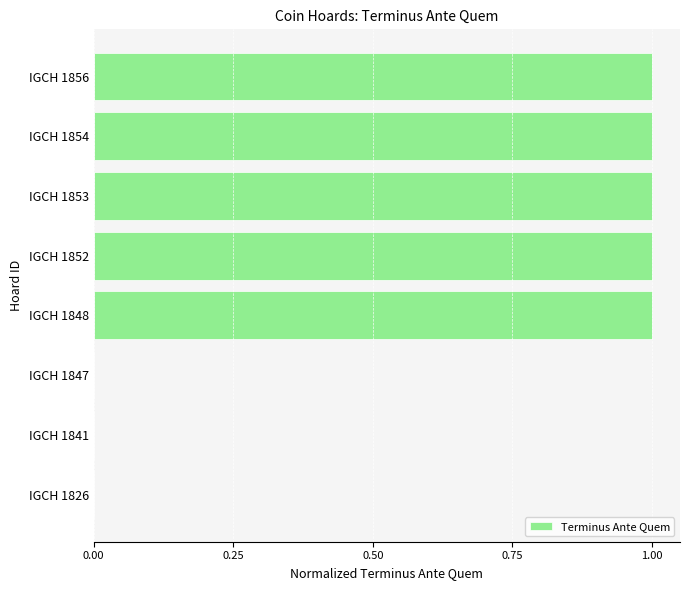

Is it true that the value at IGCH 1853 is 2?

False